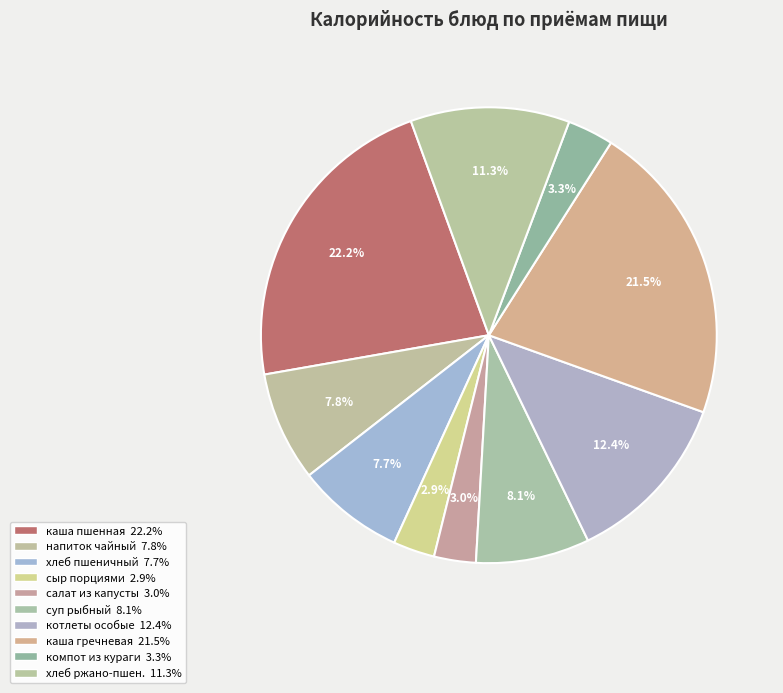

How many segments does this pie chart have?

10